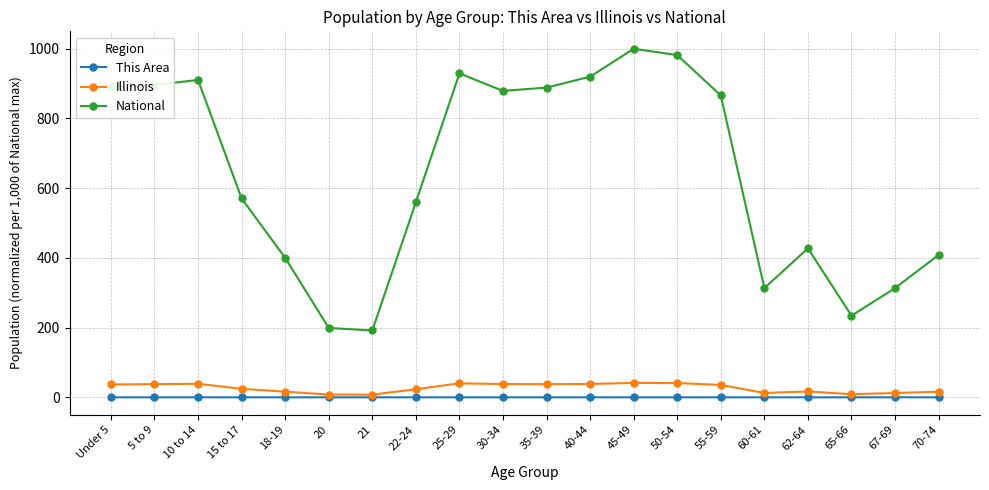

How many values in the National series exceed 865?

10